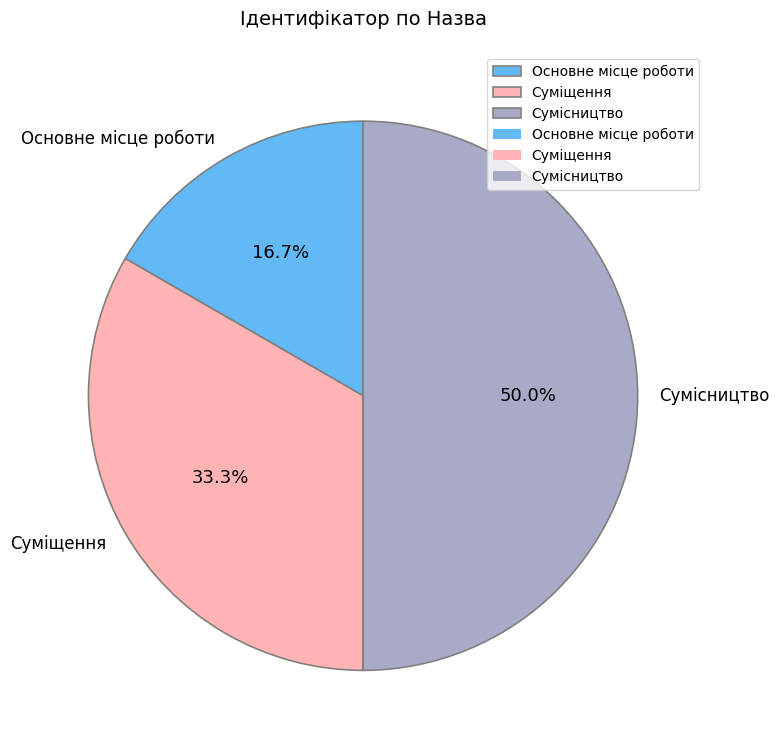

What is the total percentage of Суміщення and Основне місце роботи?

50.0%